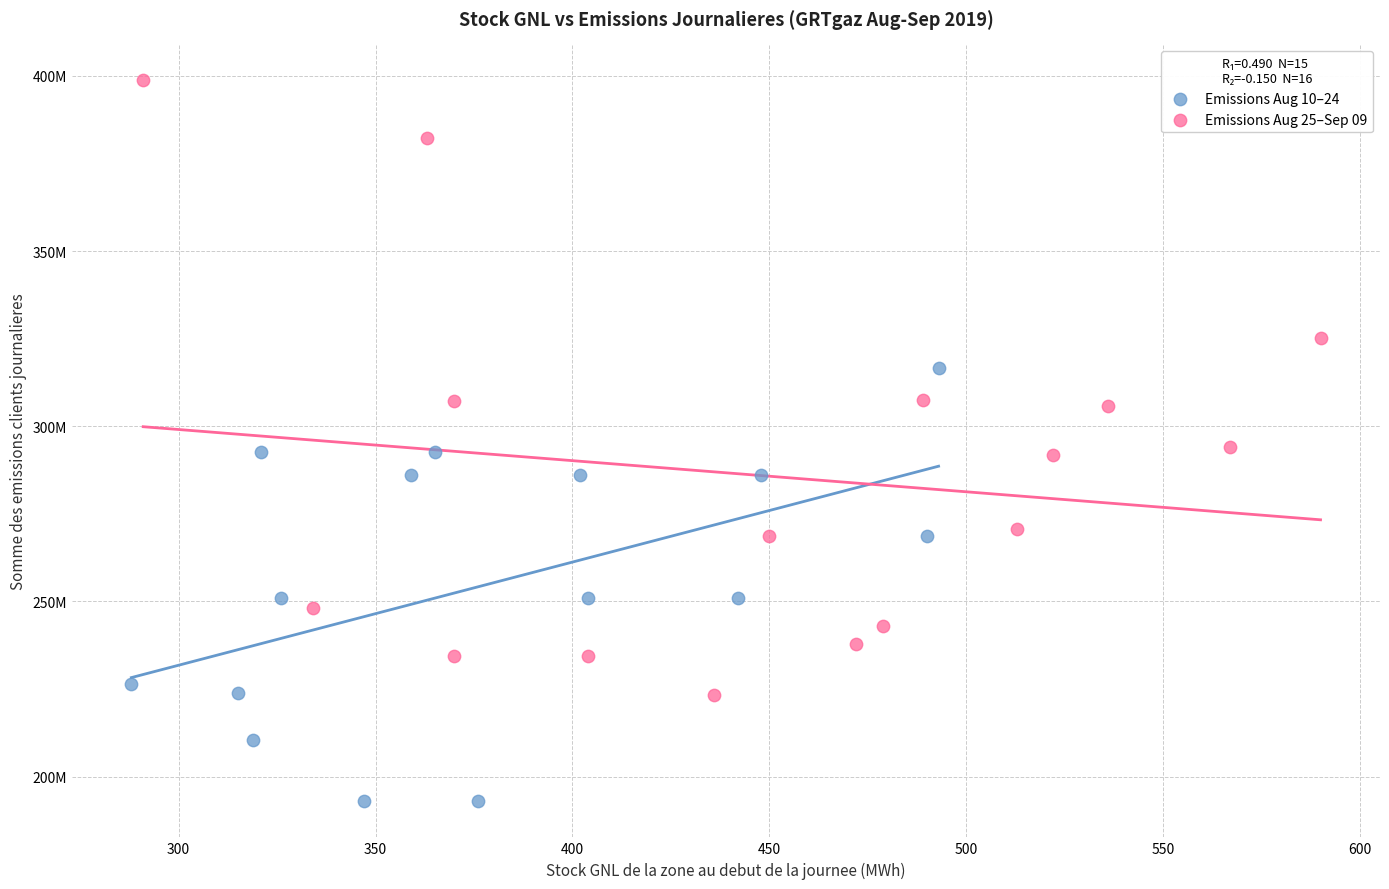

Which series contains the lowest Y value?

Emissions Aug 10–24